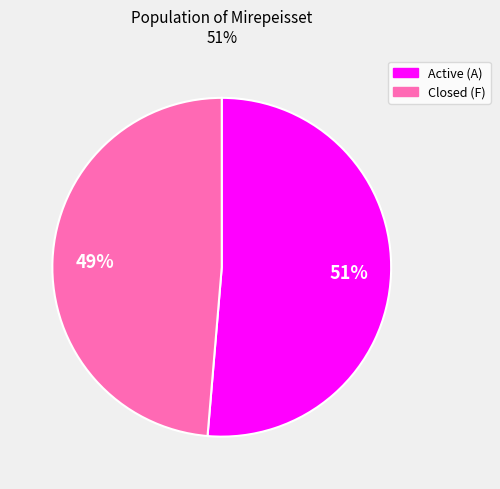

To the nearest percent, what is the average slice percentage?

50%